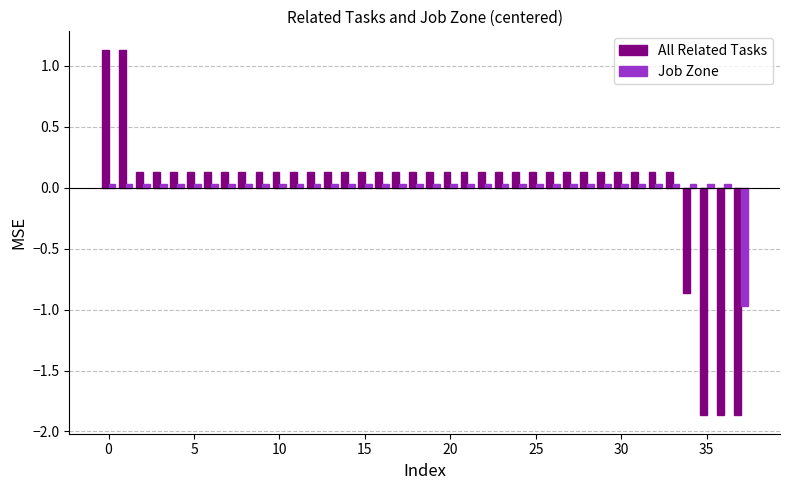

What is the maximum value shown in the chart?

1.1